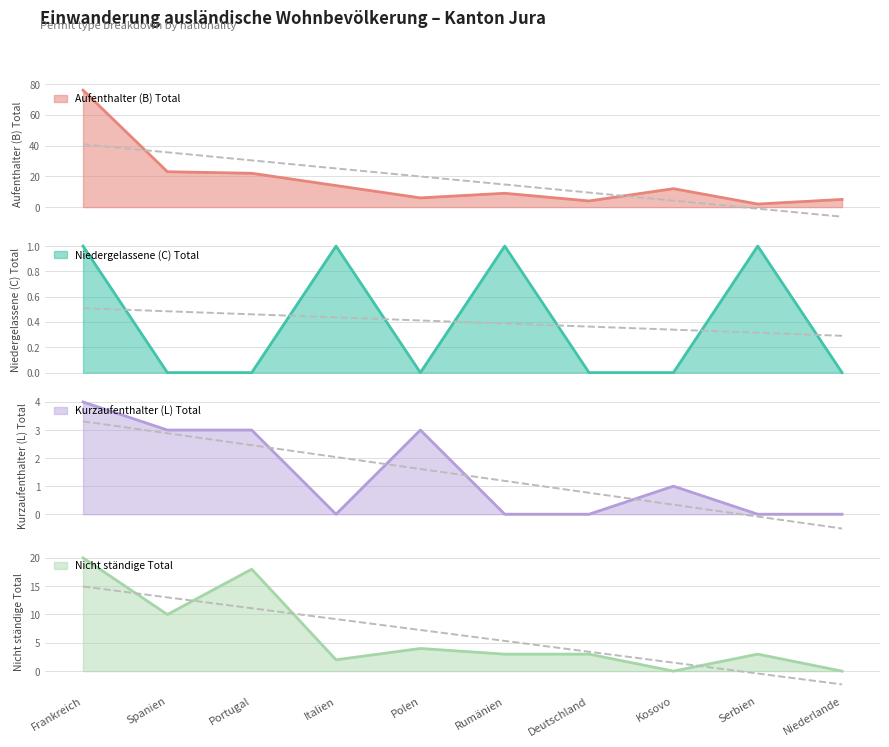

What is the spread (max minus min) of values at Italien?

14